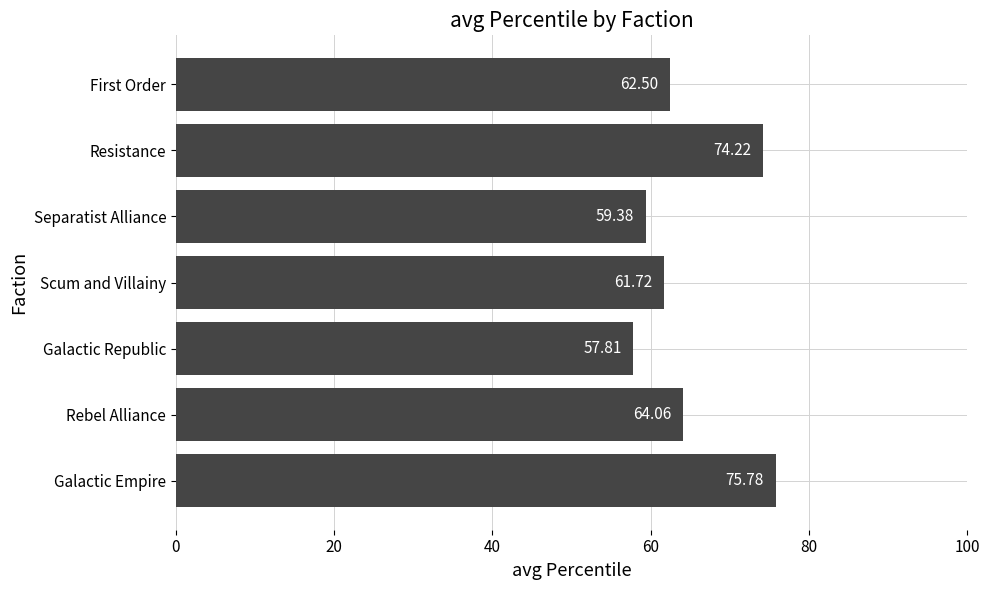

Between Scum and Villainy and Resistance, which is larger?

Resistance